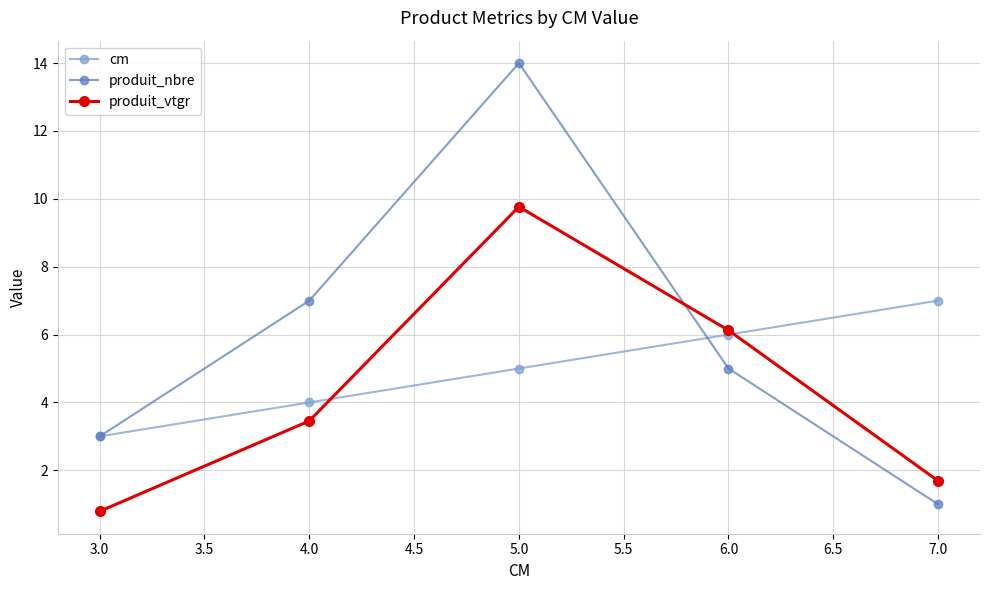

Reading left to right, transcribe all the data shown in this chart.

cm: 3.0	4.0	5.0	6.0	7.0
produit_nbre: 3.0	7.0	14.0	5.0	1.0
produit_vtgr: 0.8	3.5	9.8	6.1	1.7